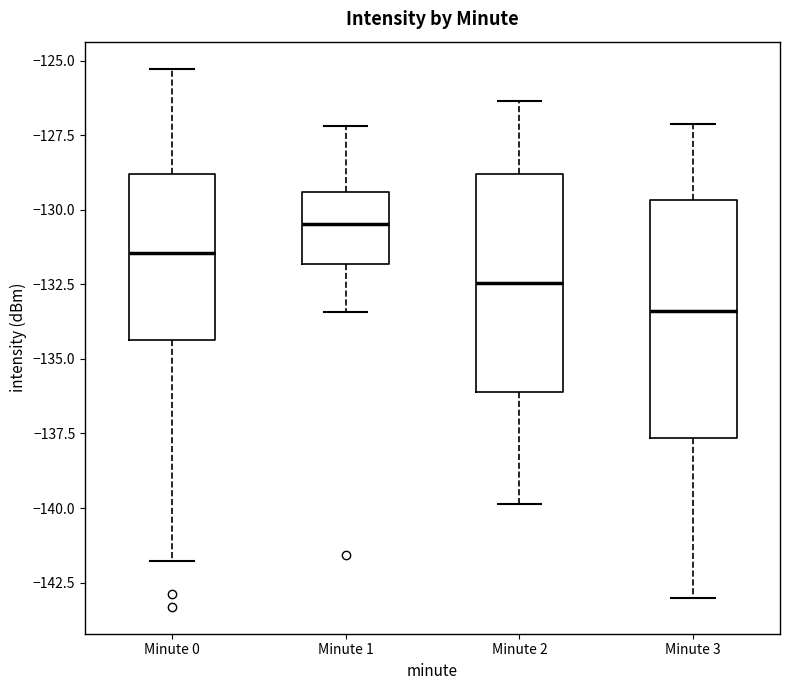

Where does the median line of the box for Minute 1 sit on the y-axis? The values are not printed on the chart, so give them approximately, as read against the axis.

-130.5